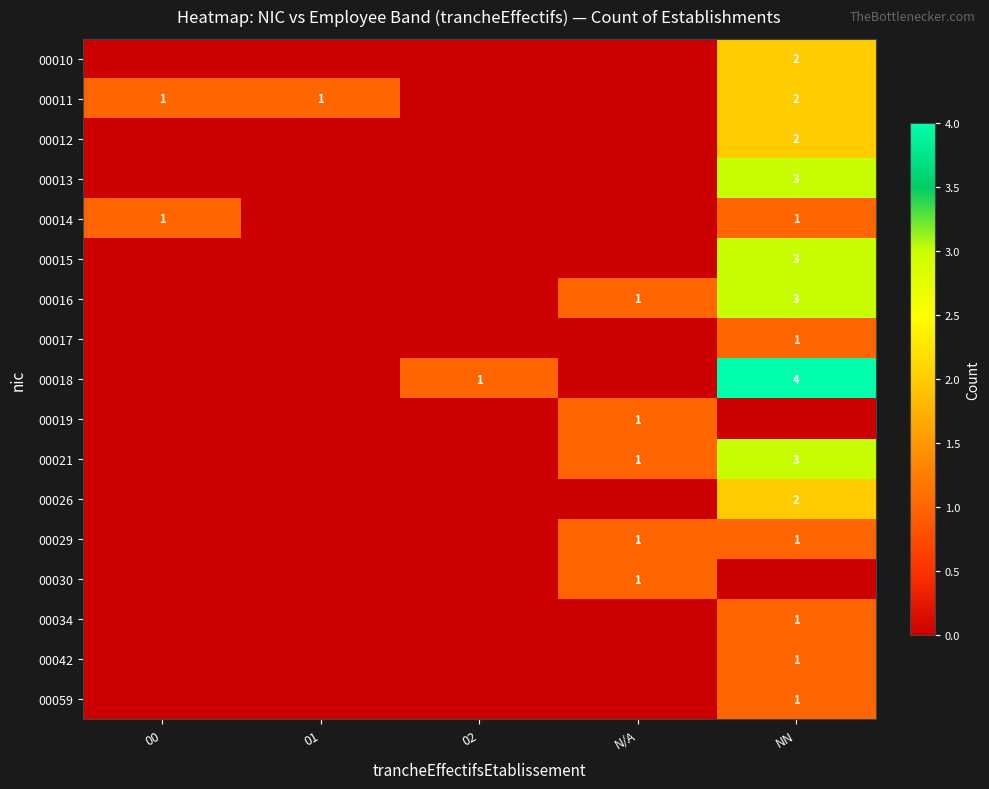

Which series has the largest range (max minus min)?

00018